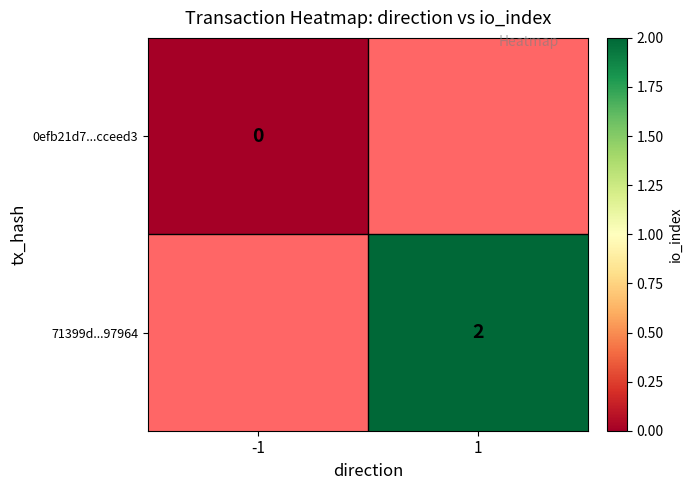

True or false: 71399d...97964 has a value of 1 at 1.

False